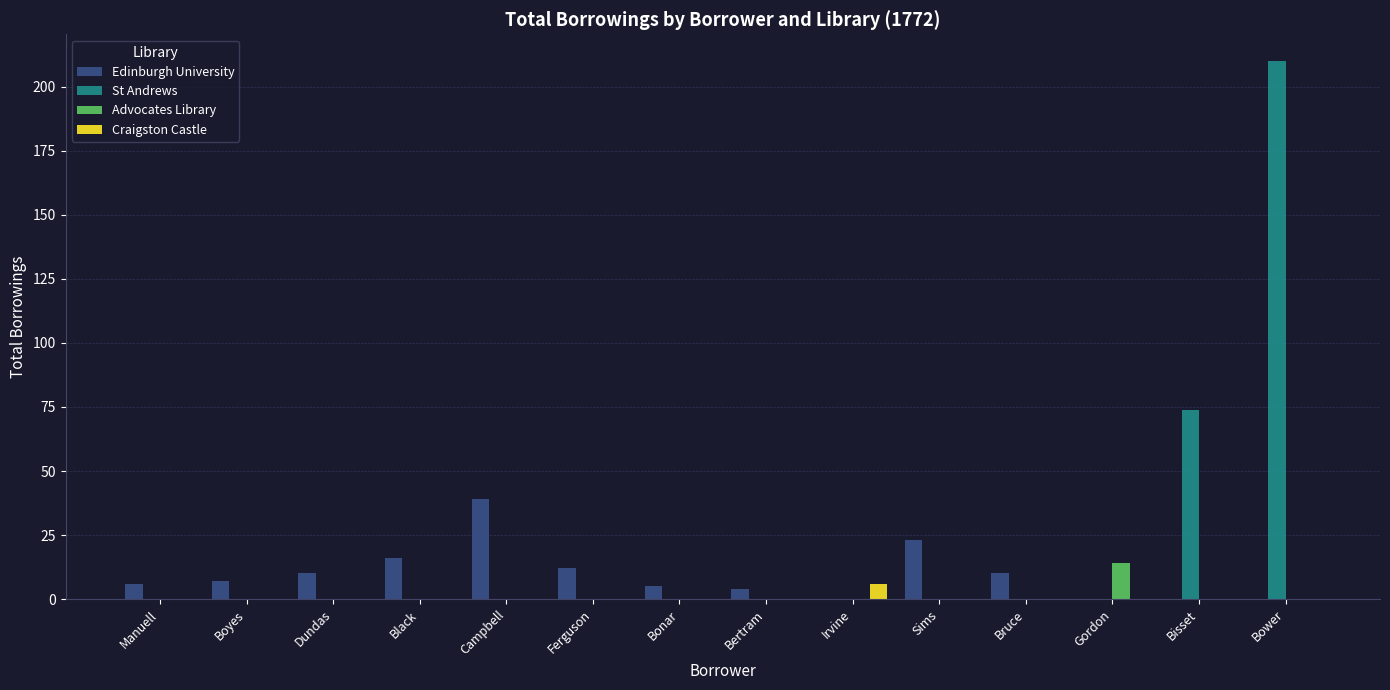

Which series has the largest total across all categories?

St Andrews